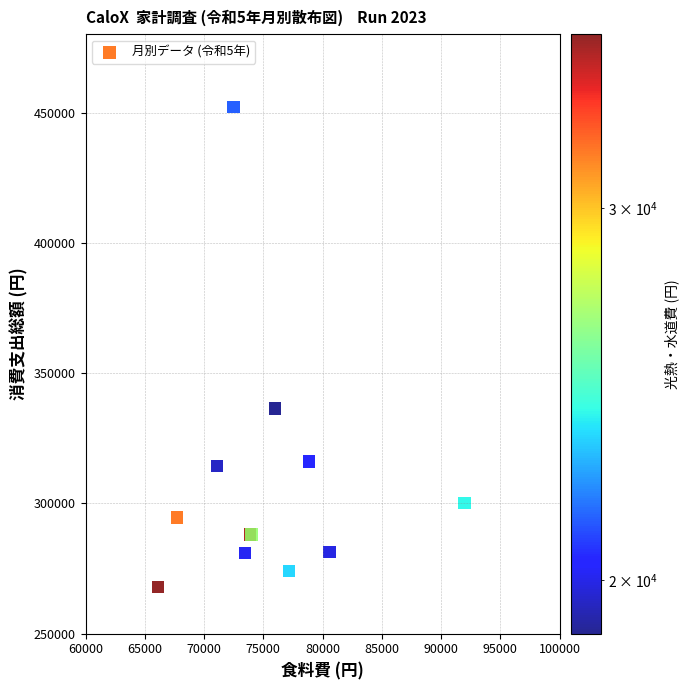

What Y value in the scatter plot is closest to 359955?

336423